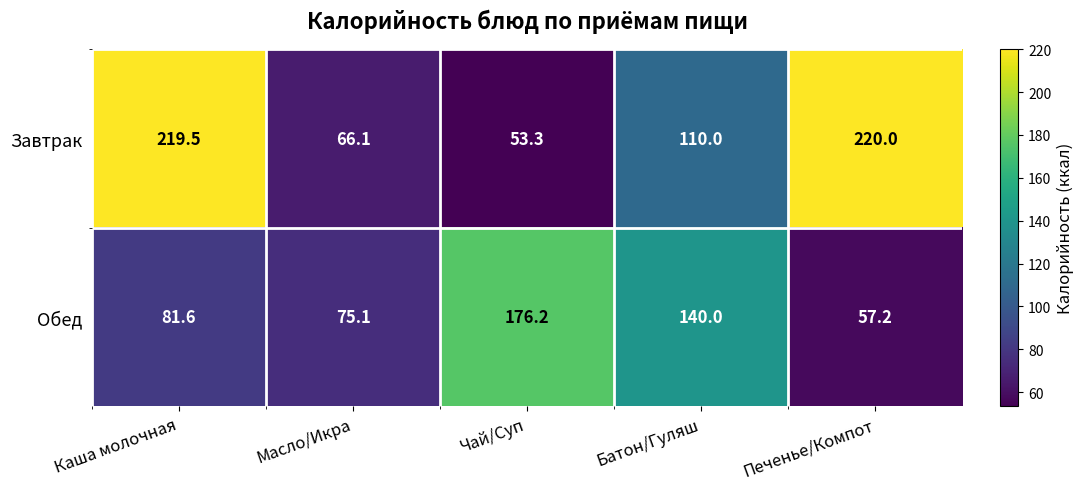

What is the difference between the Завтрак values at Масло/Икра and Каша молочная?

153.4